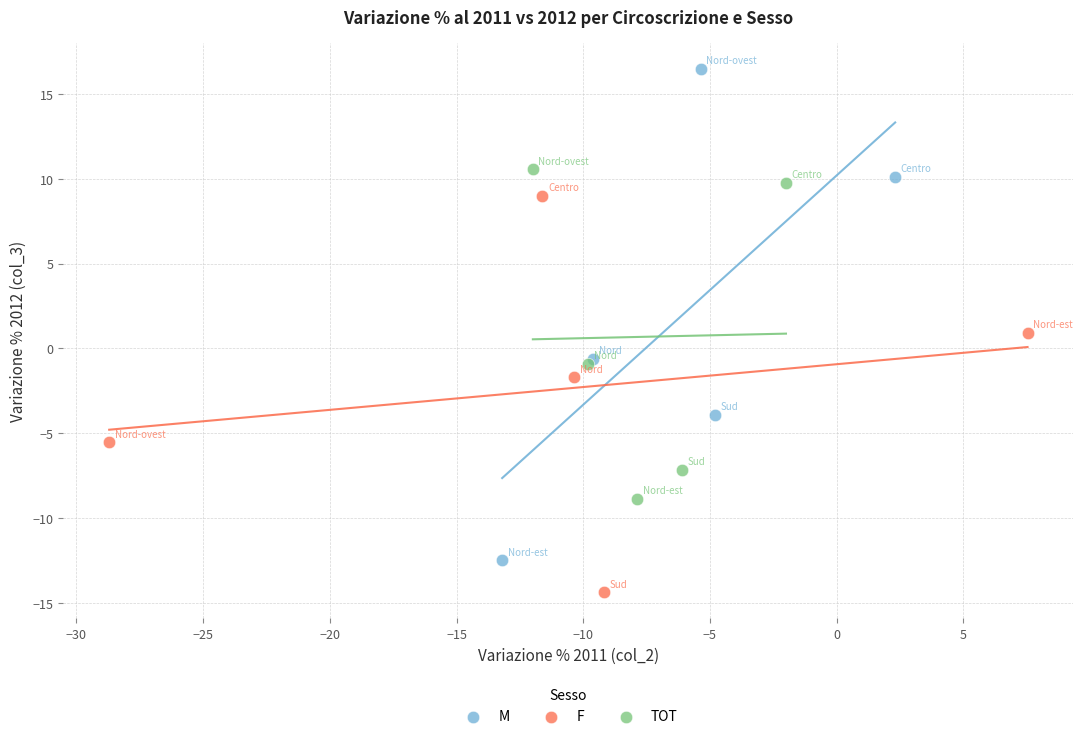

Which series has the widest spread of Y values?

M